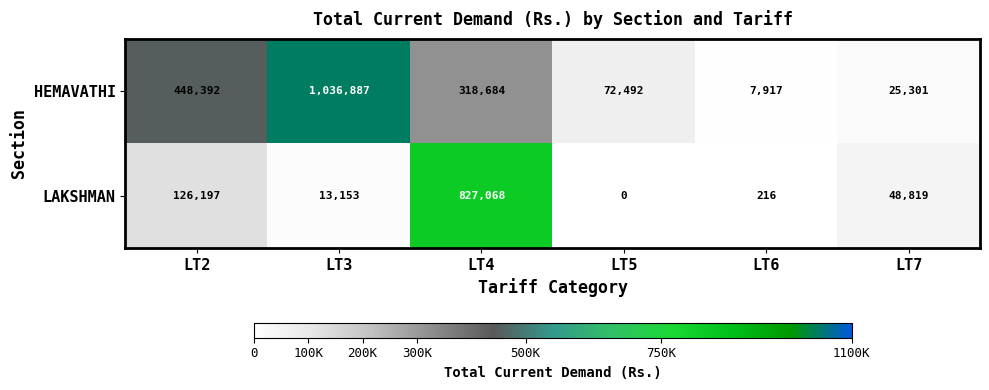

Where is HEMAVATHI nearest to the value 522402?

LT2